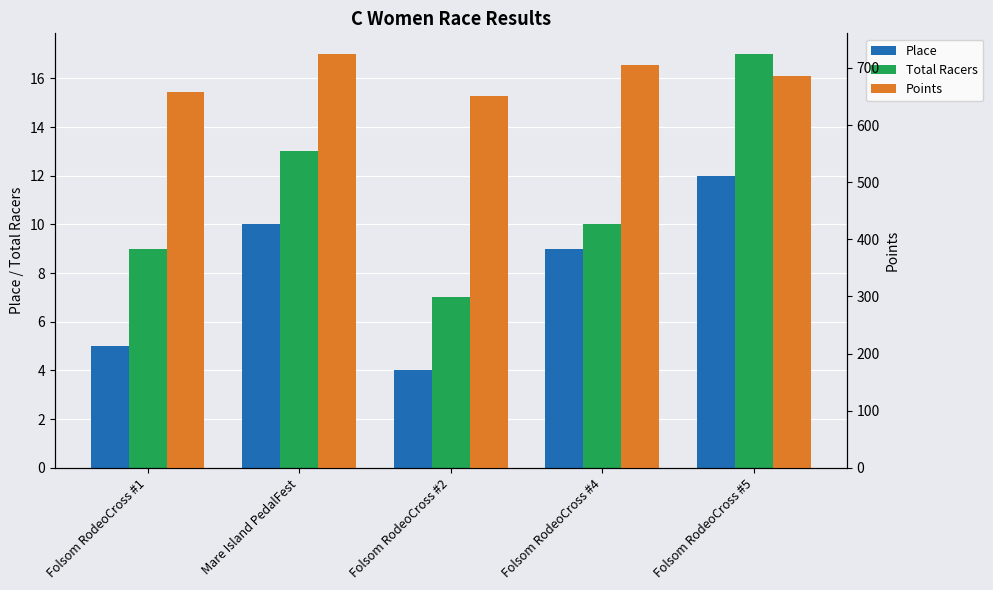

At how many categories does at least one series exceed 29?

5